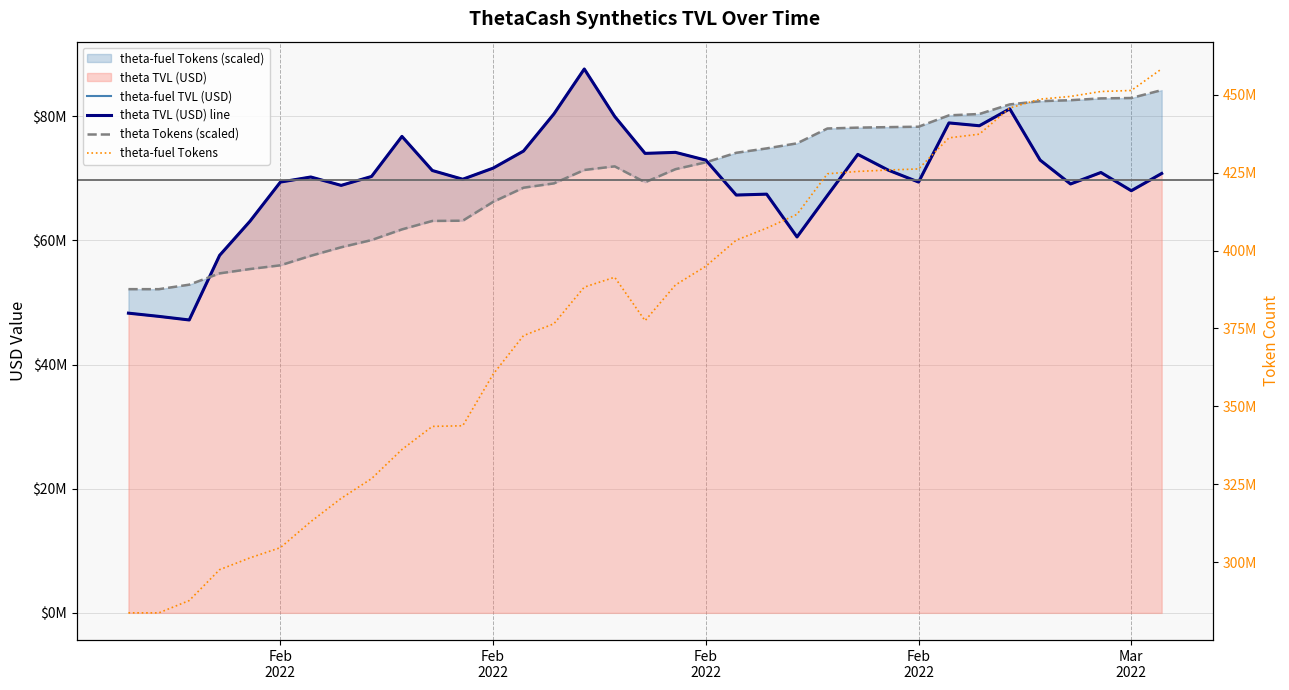

At which category is the sum across all series the highest?

29